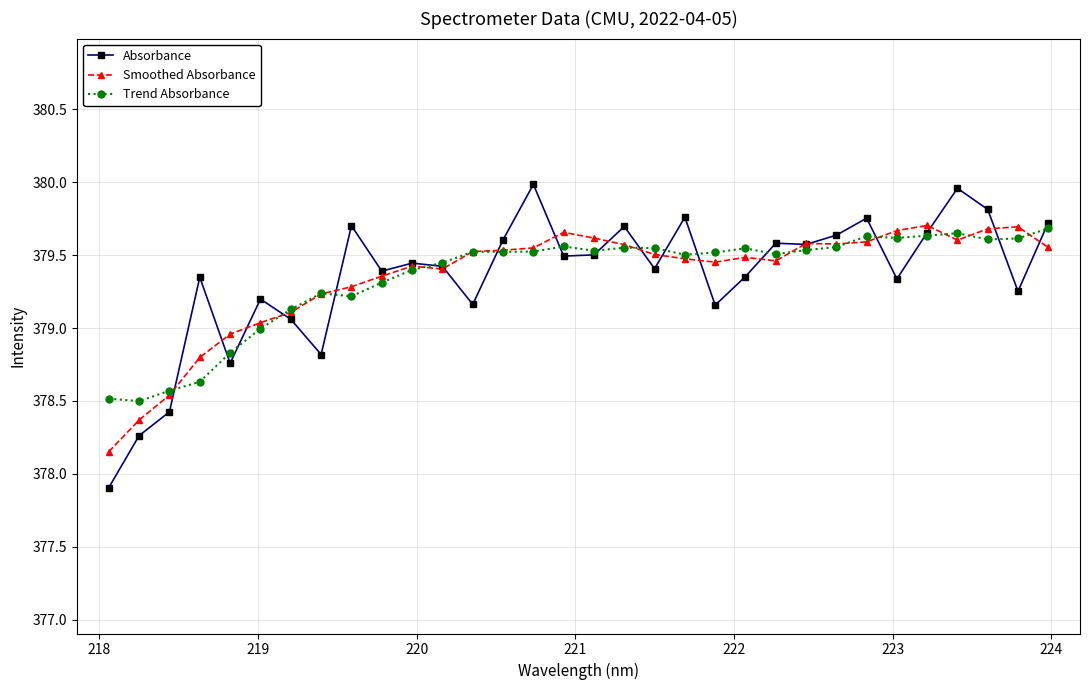

What is the value of the Trend Absorbance point at the 2nd from the left?

378.5